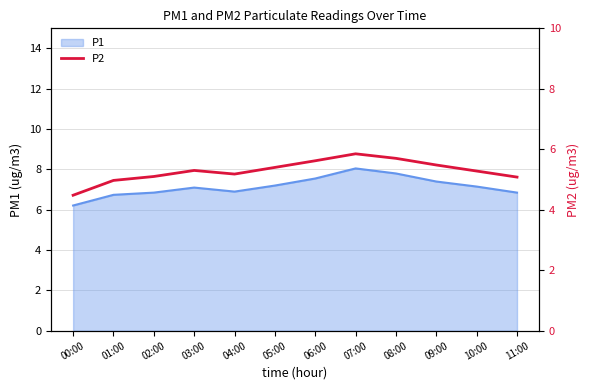

What is the smallest value displayed?

4.5